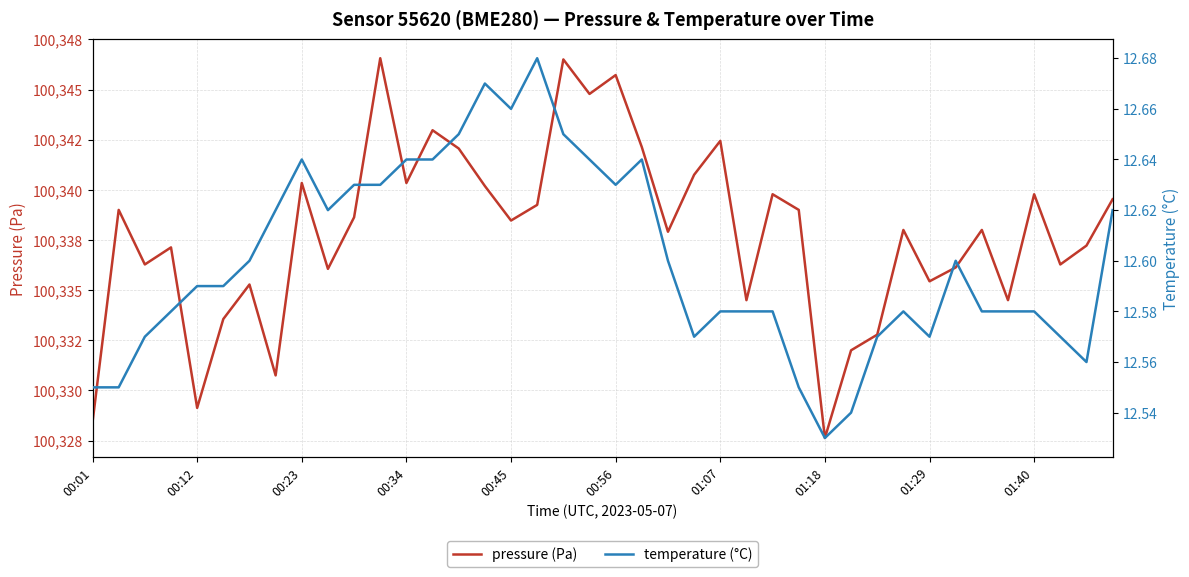

Read the temperature (°C) value at 00:23.

12.6